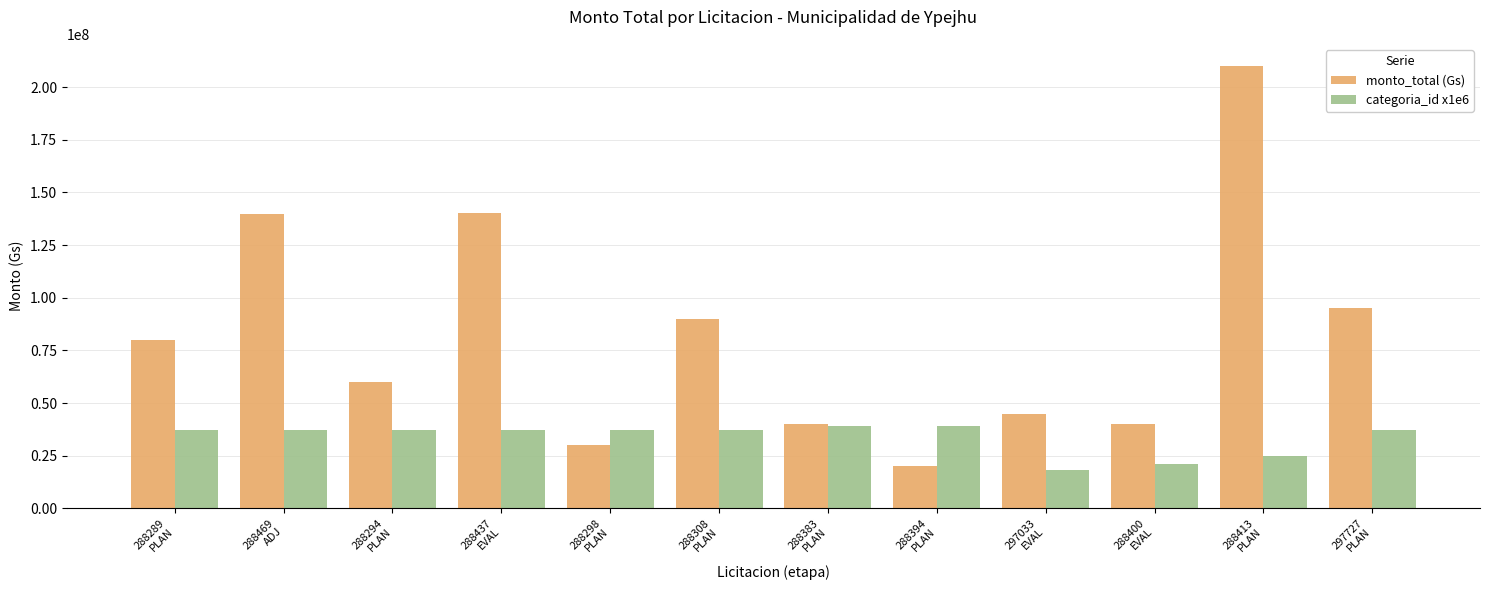

List the series in order of their peak value, highest first.

monto_total (Gs), categoria_id x1e6